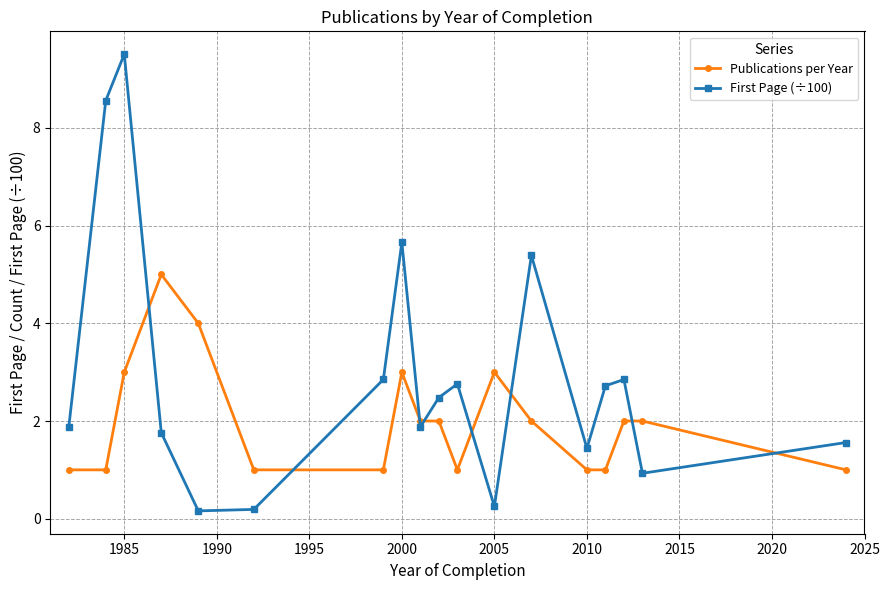

What is the average value of the First Page (÷100) series?

2.9